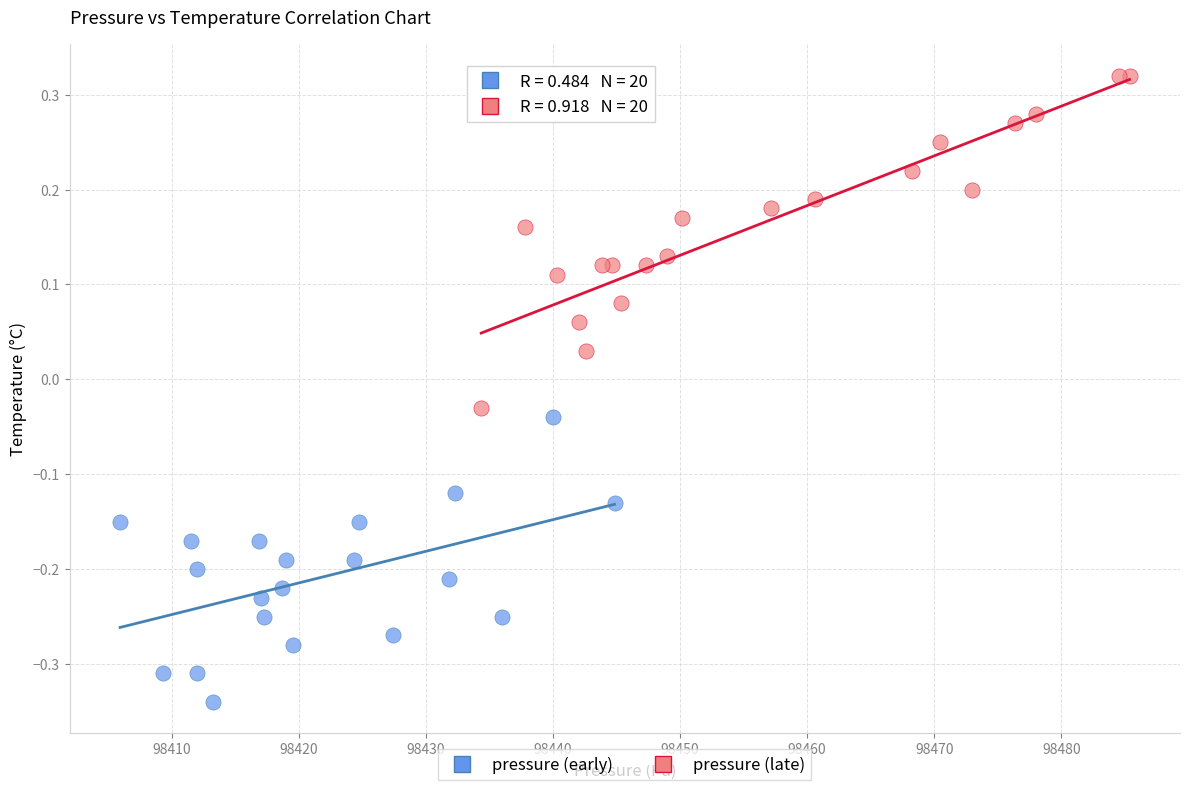

Which series reaches the maximum Y coordinate?

pressure (late)